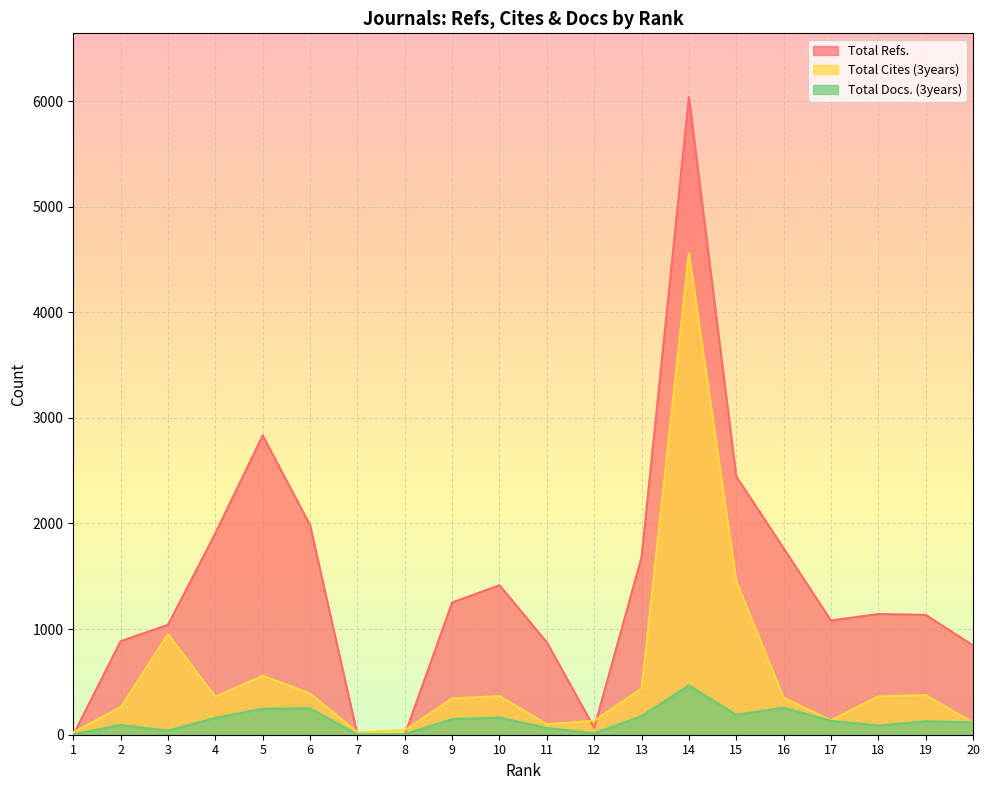

Which series has the largest range (max minus min)?

Total Refs.